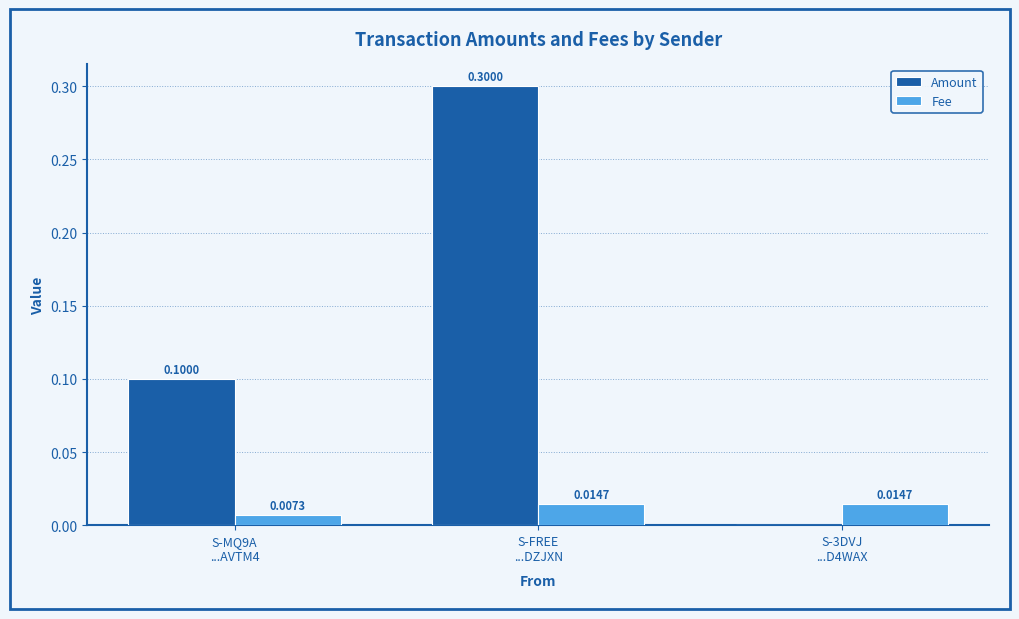

Are the bars horizontal?

No